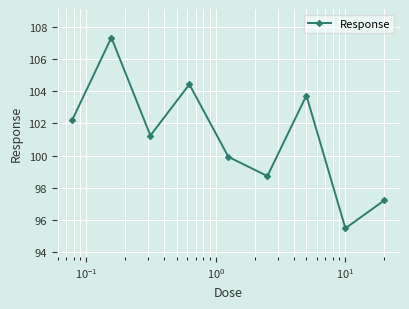

What is the greatest value displayed?

107.3